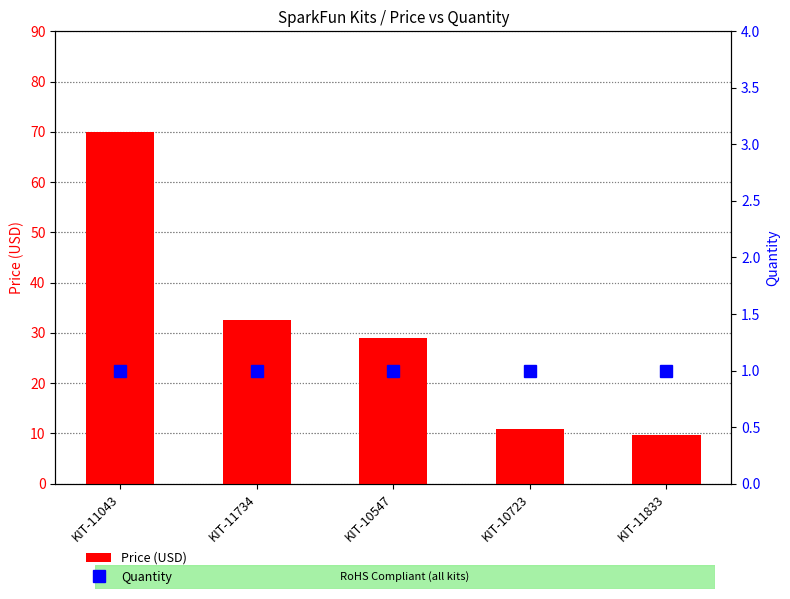

Reading left to right, transcribe all the data shown in this chart.

Price (USD): KIT-11043=70.0	KIT-11734=32.5	KIT-10547=28.9	KIT-10723=10.9	KIT-11833=9.6
Quantity: KIT-11043=1.0	KIT-11734=1.0	KIT-10547=1.0	KIT-10723=1.0	KIT-11833=1.0